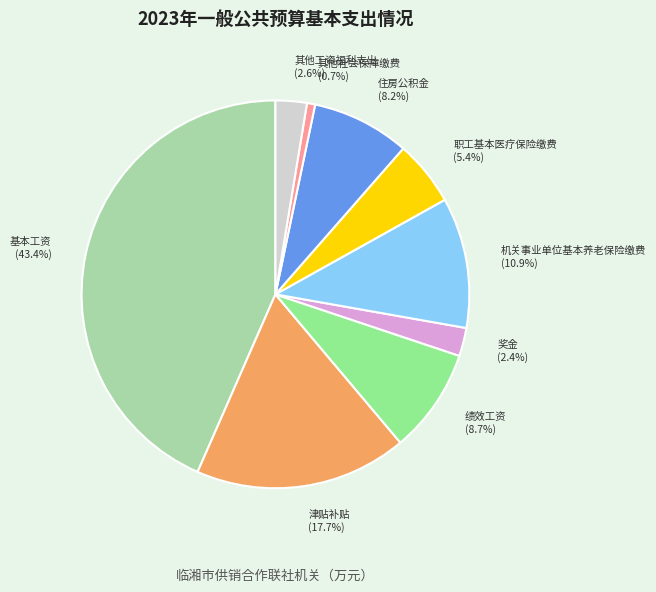

Is there any slice that represents more than half of the pie?

No